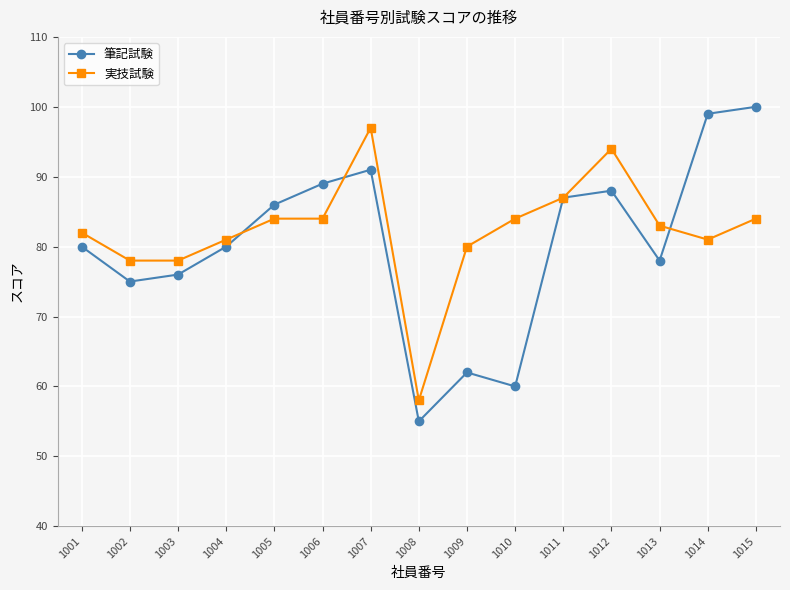

Reading left to right, extract all data points from this chart.

筆記試験: 1001=80	1002=75	1003=76	1004=80	1005=86	1006=89	1007=91	1008=55	1009=62	1010=60	1011=87	1012=88	1013=78	1014=99	1015=100
実技試験: 1001=82	1002=78	1003=78	1004=81	1005=84	1006=84	1007=97	1008=58	1009=80	1010=84	1011=87	1012=94	1013=83	1014=81	1015=84